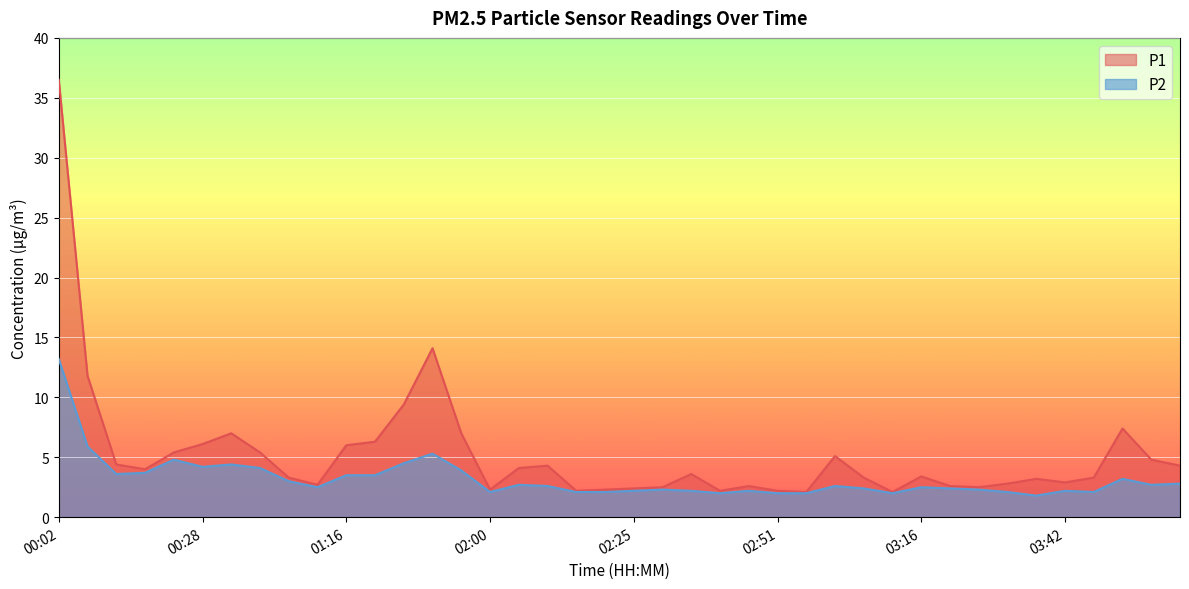

Read the P1 value at 02:46.

2.6